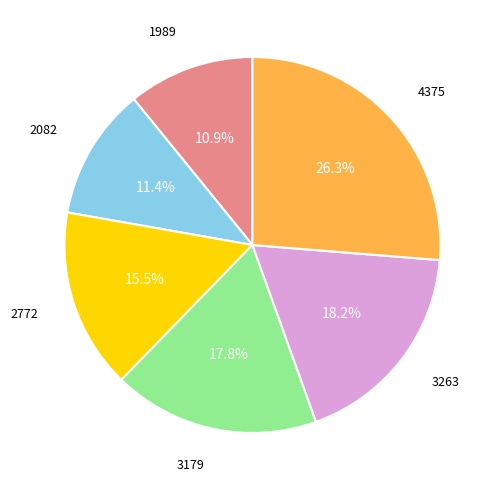

Is there a majority slice in this chart?

No